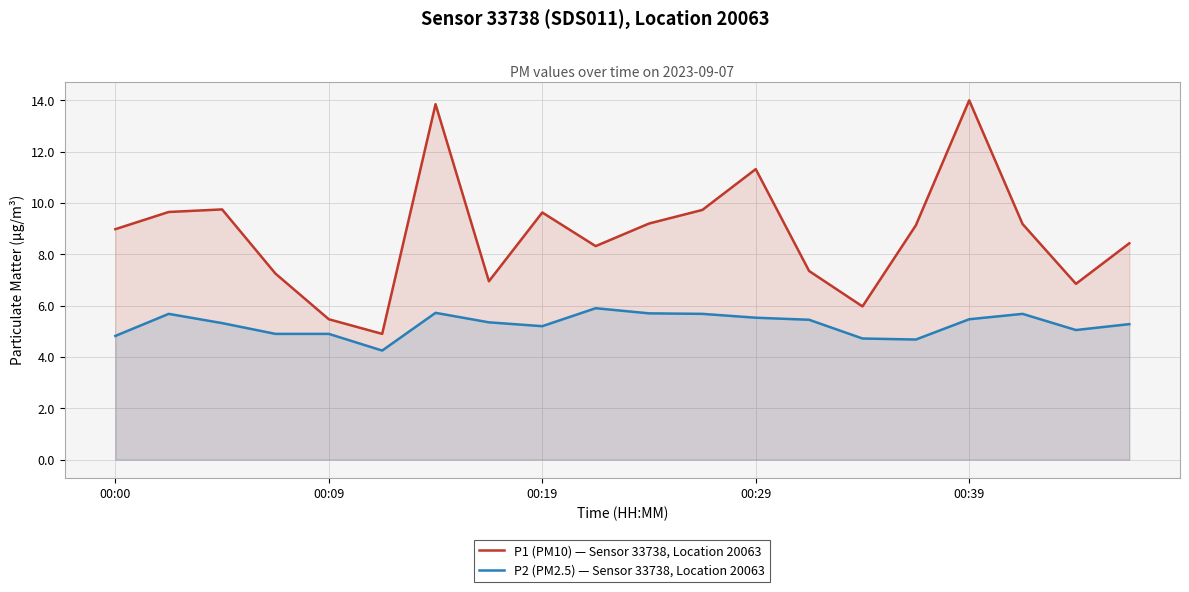

How many data points in P1 (PM10) — Sensor 33738, Location 20063 are less than 9?

10